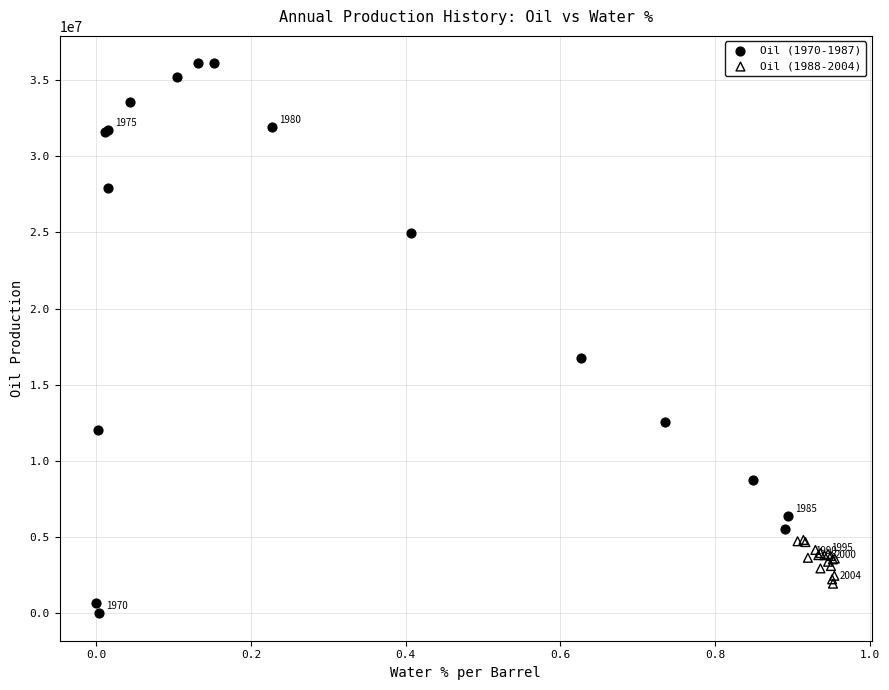

Which series contains the lowest Y value?

Oil (1970-1987)